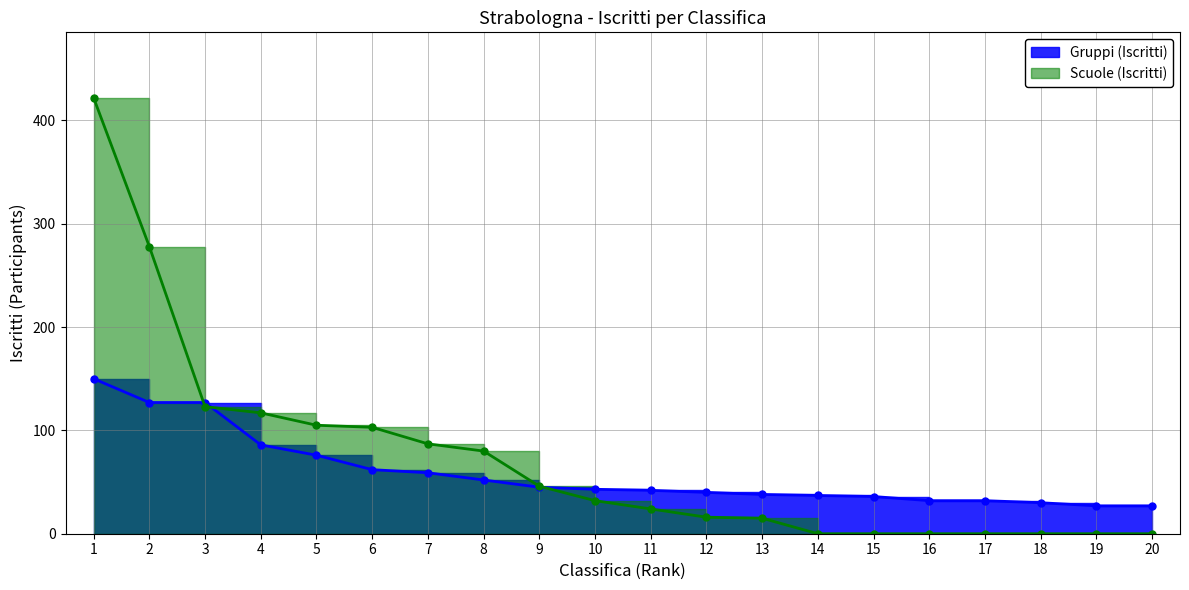

How many lines are shown in the chart?

2